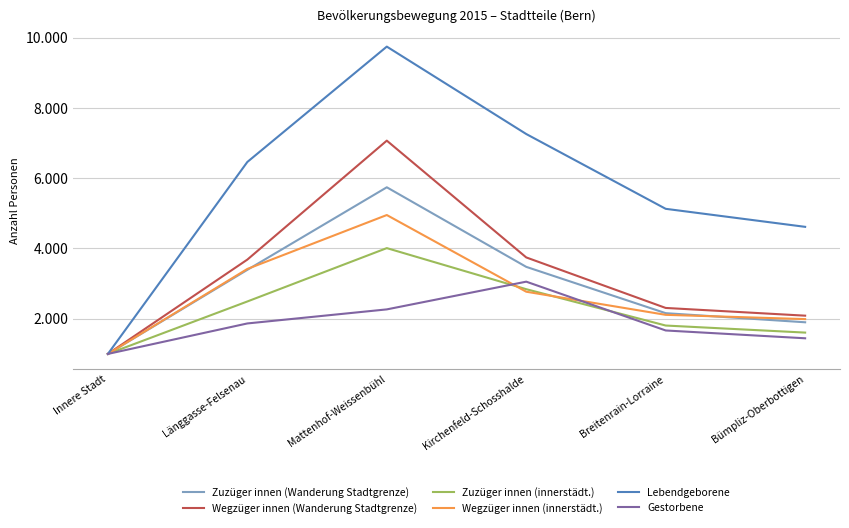

Reading right to left, list all the values displayed in this chart.

Zuzüger innen (Wanderung Stadtgrenze): 1.9	2.2	3.5	5.7	3.4	1.0
Wegzüger innen (Wanderung Stadtgrenze): 2.1	2.3	3.7	7.1	3.7	1.0
Zuzüger innen (innerstädt.): 1.6	1.8	2.8	4.0	2.5	1.0
Wegzüger innen (innerstädt.): 2.0	2.1	2.8	5.0	3.4	1.0
Lebendgeborene: 4.6	5.1	7.3	9.7	6.5	1.0
Gestorbene: 1.4	1.7	3.1	2.3	1.9	1.0